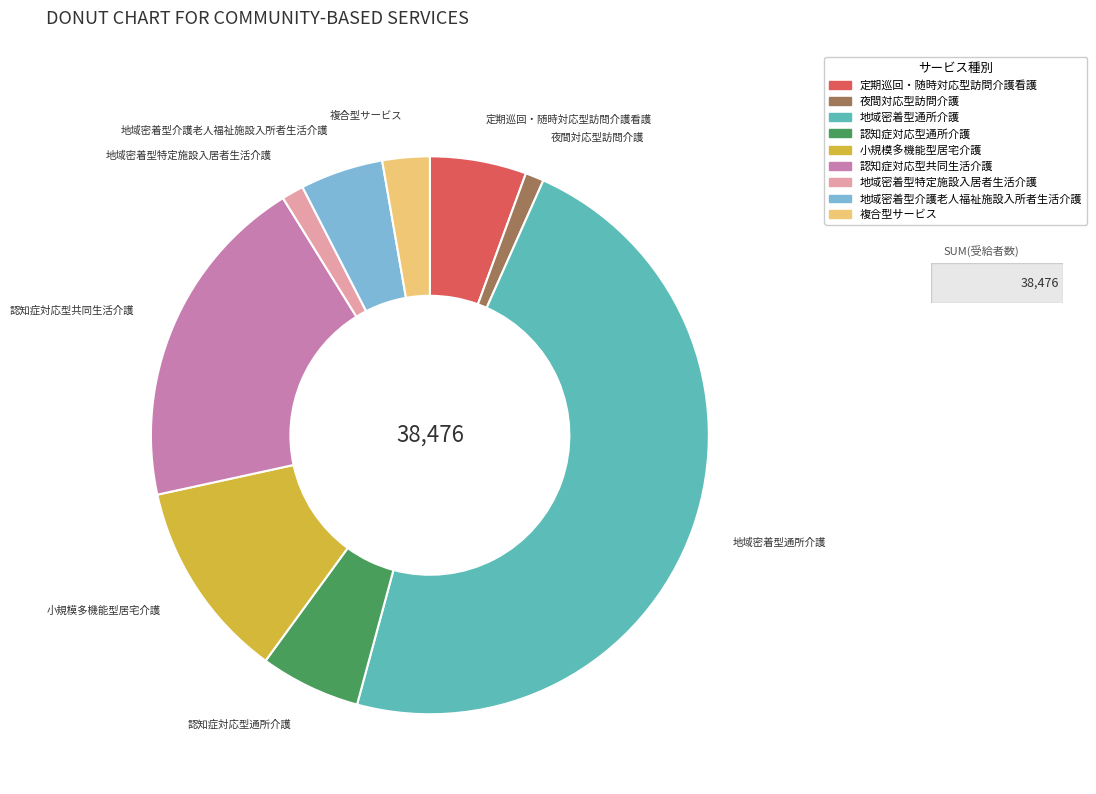

Is it true that 地域密着型特定施設入居者生活介護 is 13% of the pie?

False